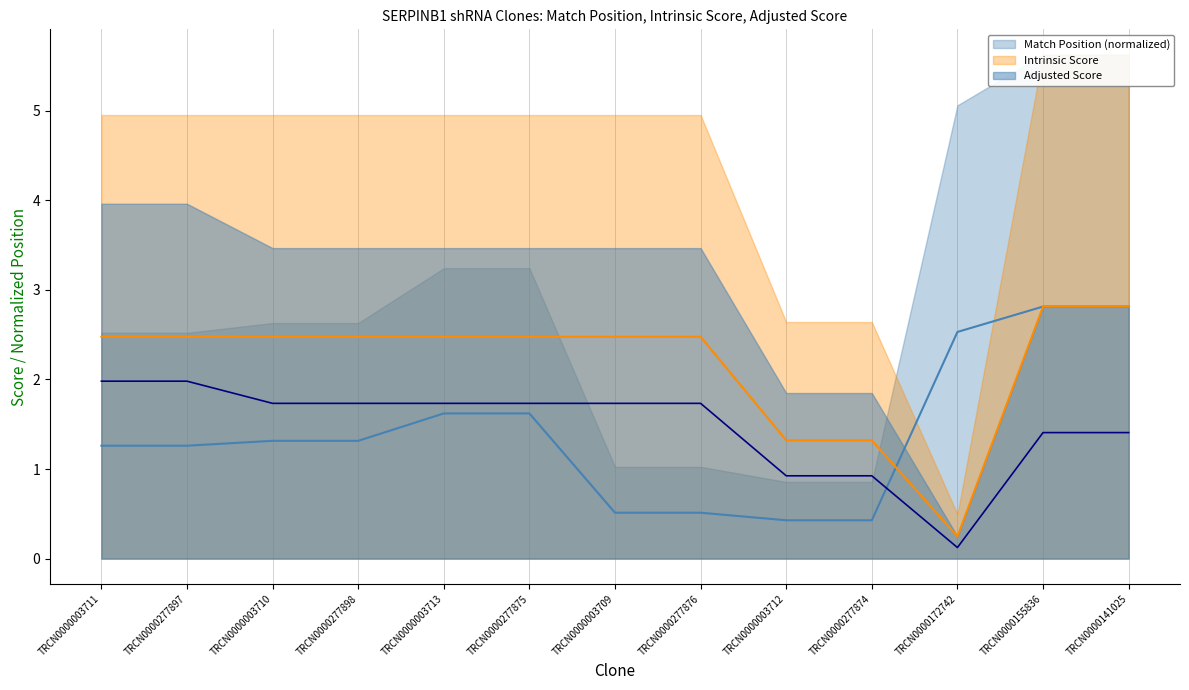

Which series has the largest total across all categories?

Intrinsic Score